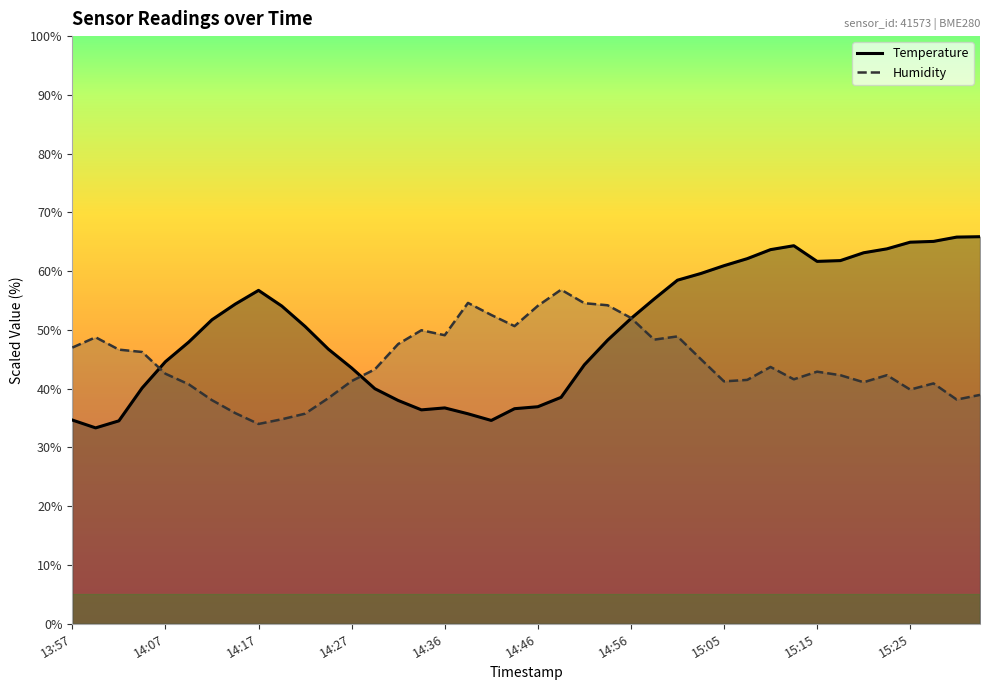

Which series has the largest total across all categories?

temperature (line)